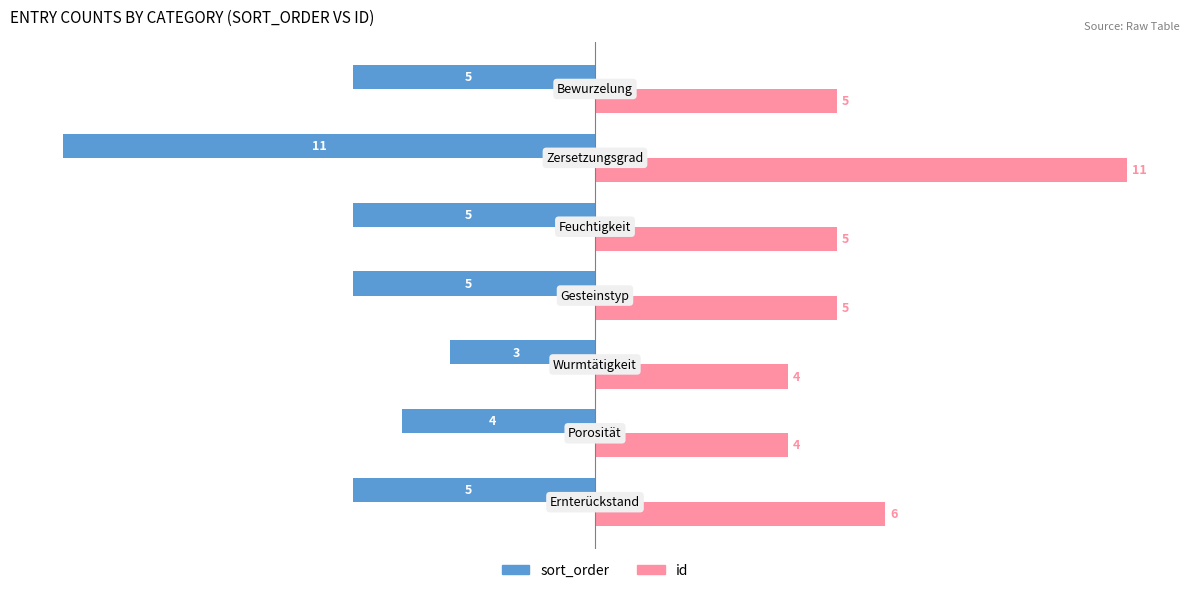

Which series has the largest total across all categories?

id